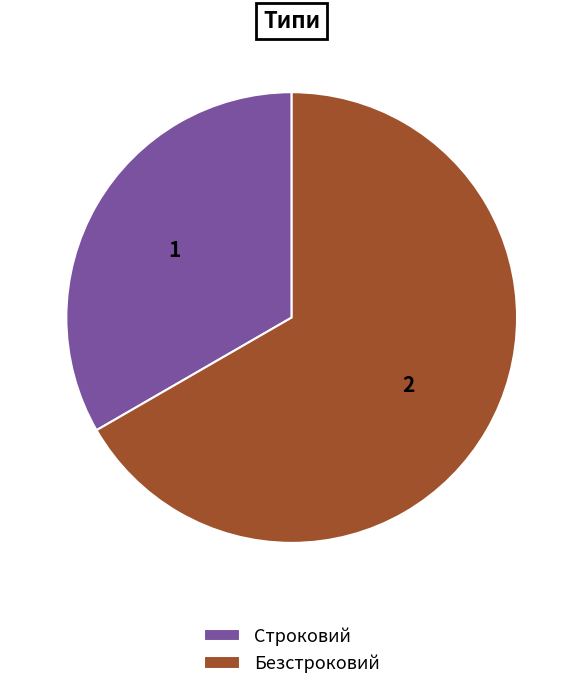

Is the sum of Безстроковий and Строковий greater than half?

Yes